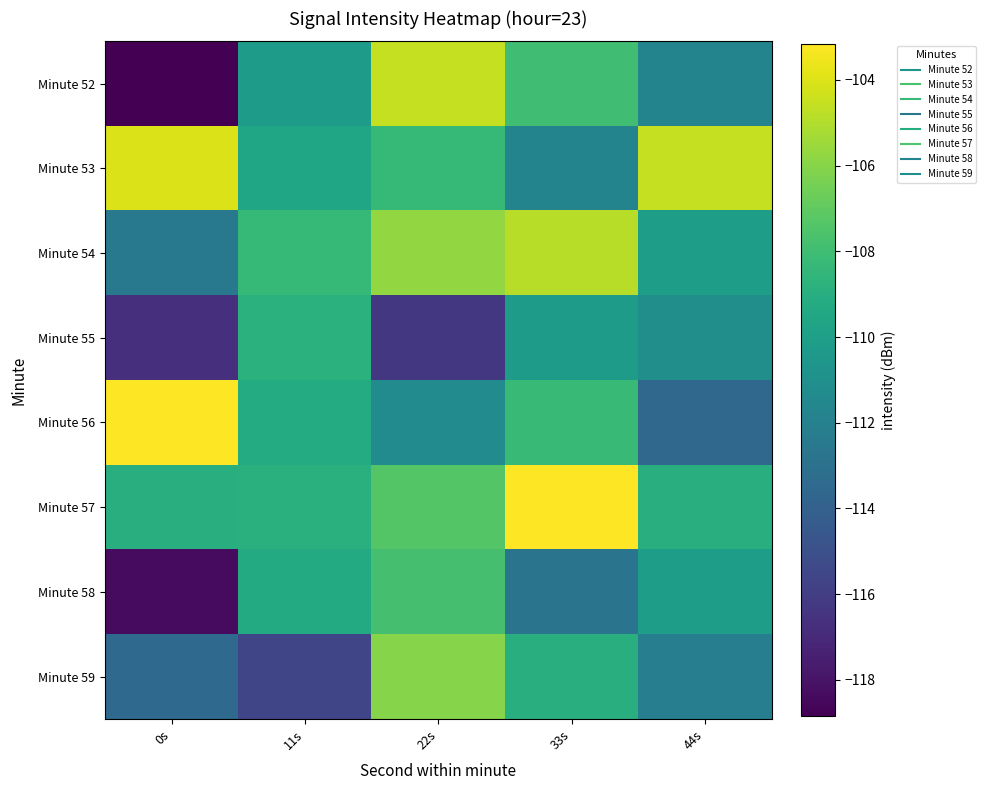

Which series has the largest range (max minus min)?

Minute 52